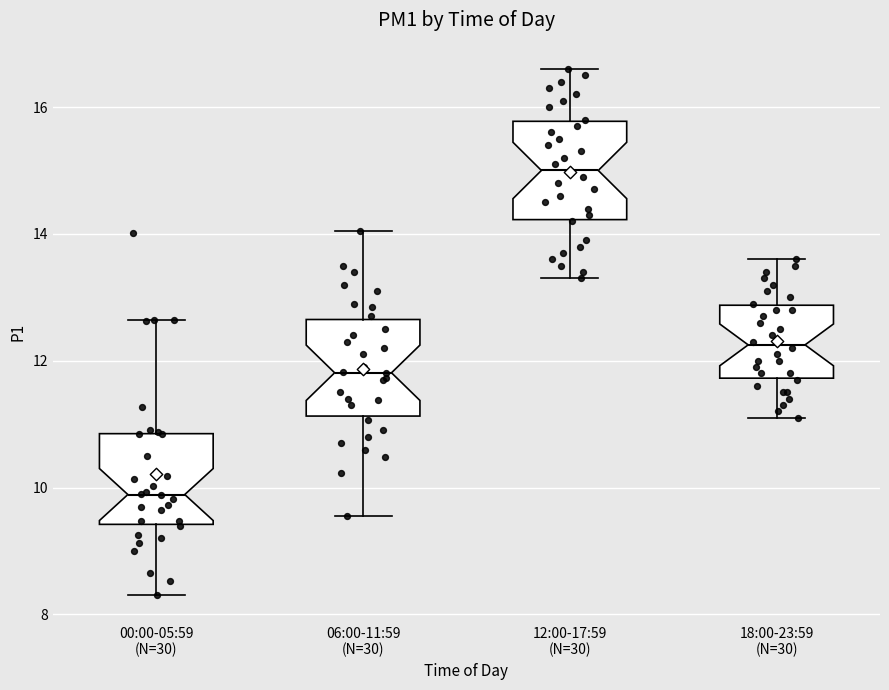

Which box has the lowest median line?

00:00-05:59 (N=30)